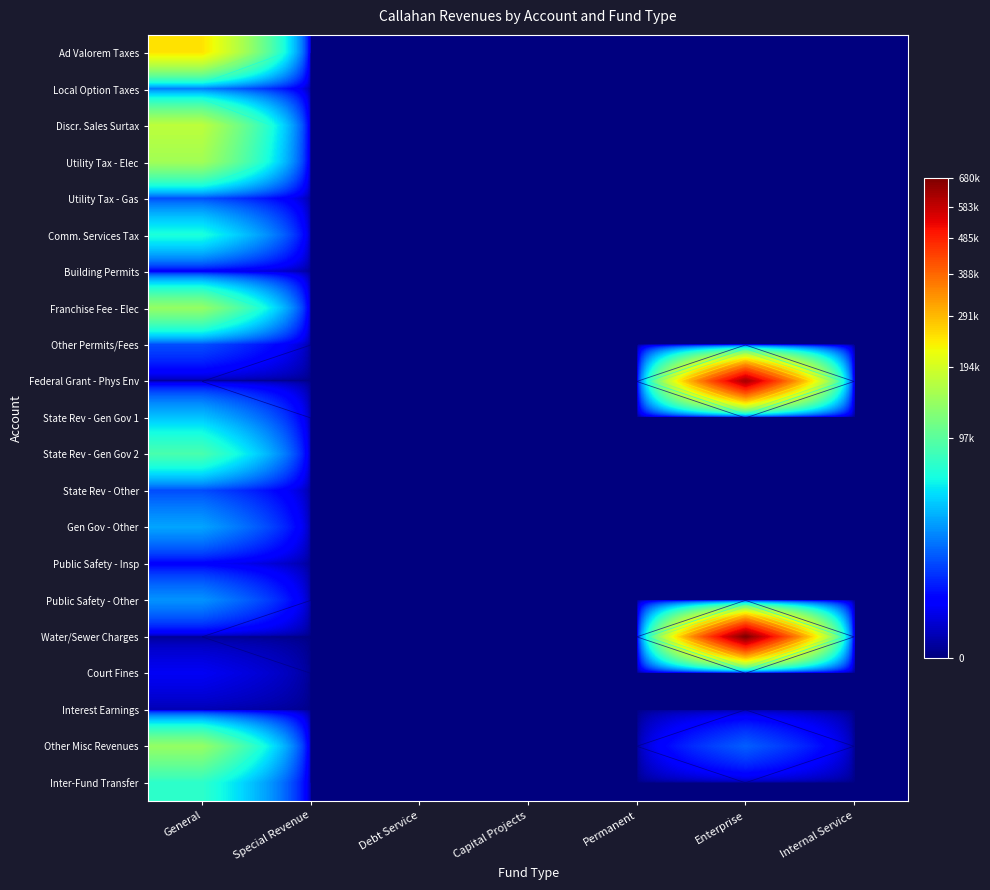

At how many categories does at least one series exceed 510710?

1